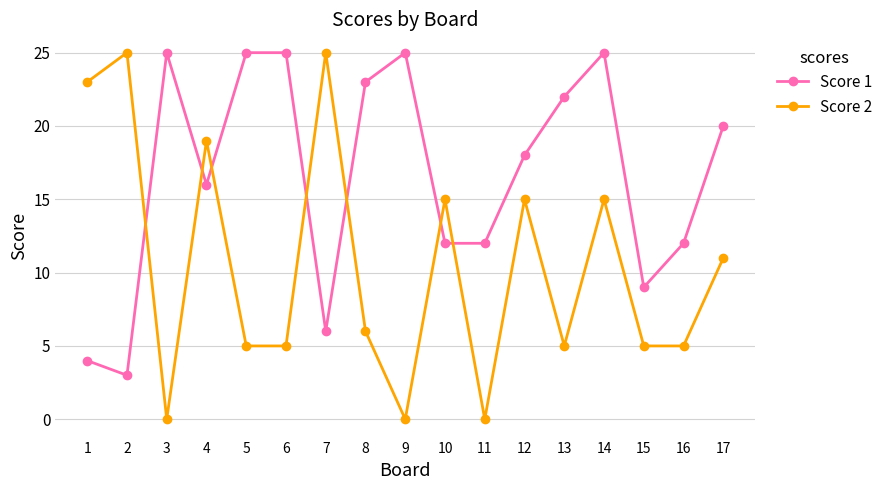

The Score 1 series shows 9 at 5. True or false?

False